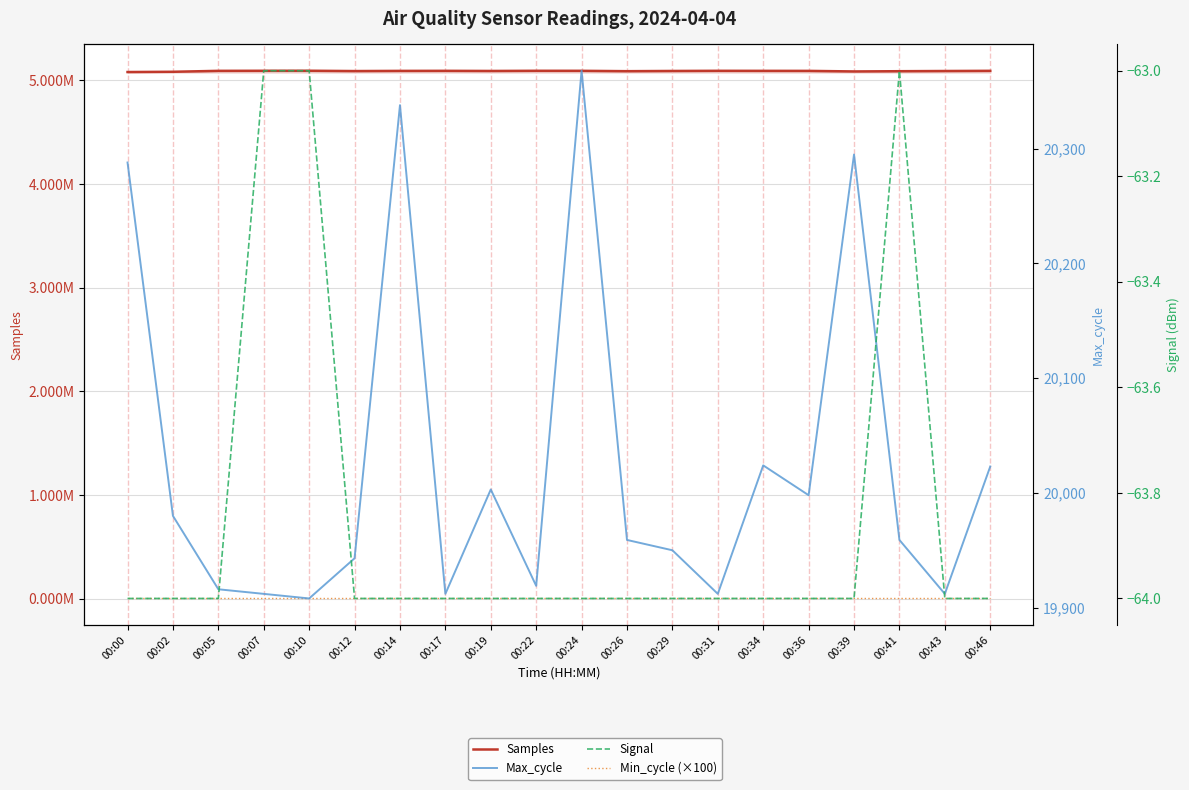

What is the value of the Min_cycle (×100) point at the 8th from the left?

2800